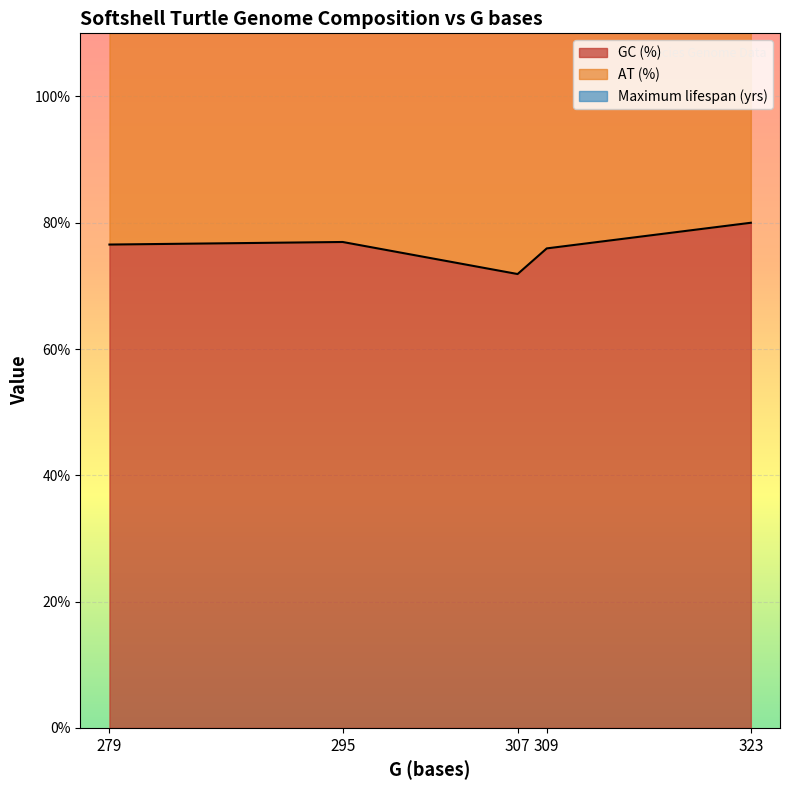

What is the minimum value for AT (%)?

151.9